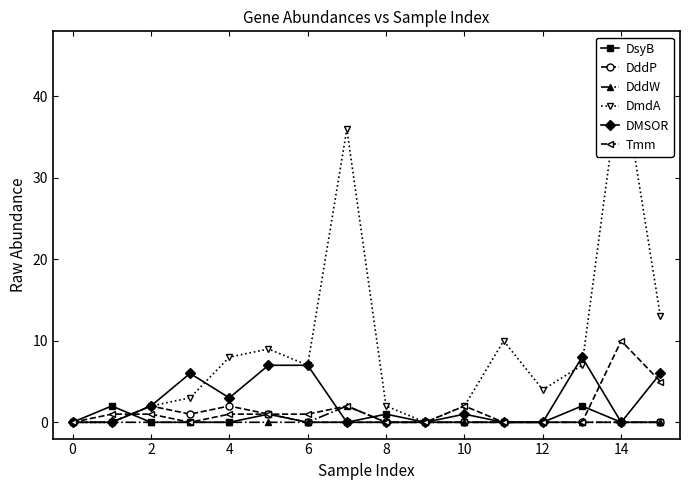

In Tmm, how many points are lower than both neighbors (excluding endpoints)?

1